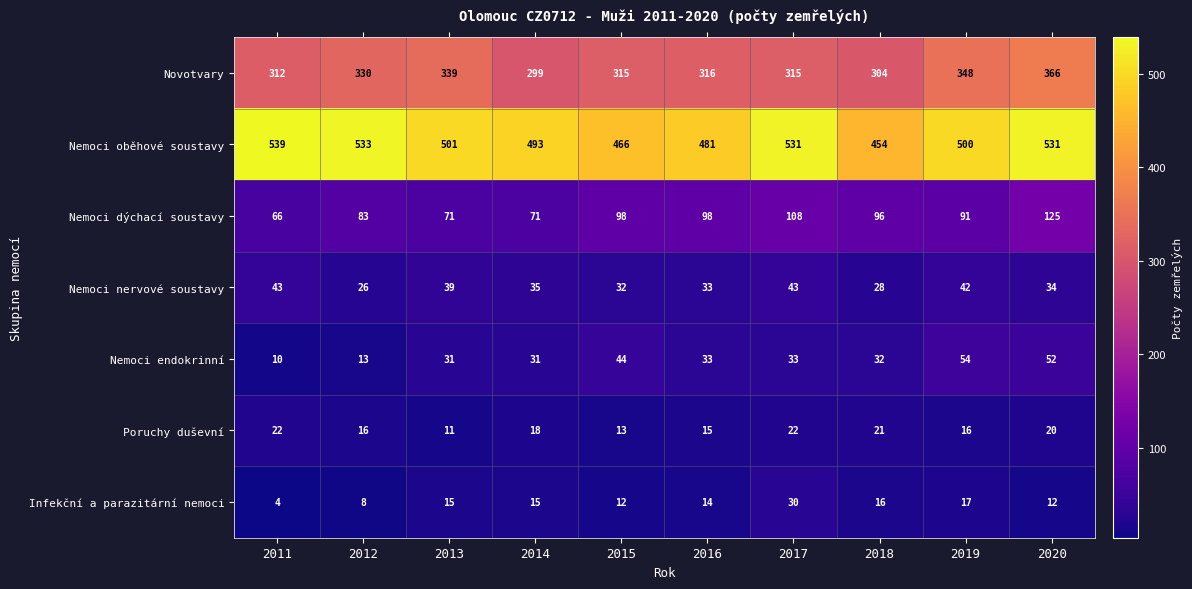

What is the difference between the Poruchy duševní values at 2015 and 2019?

3